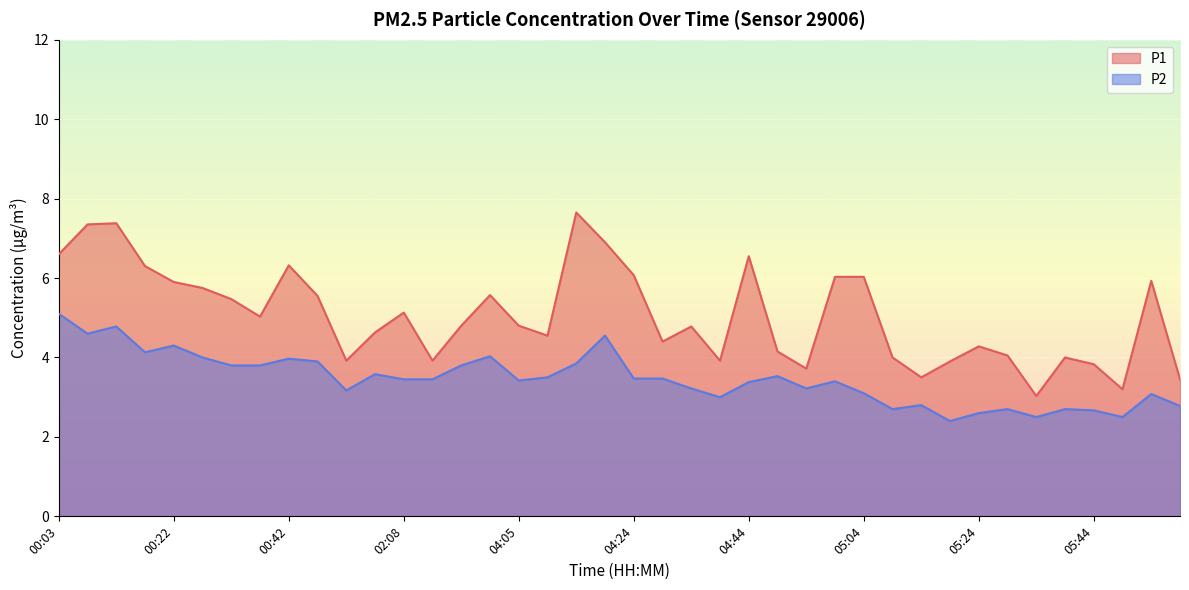

What is the value of the P2 point at the 4th from the left?

4.1